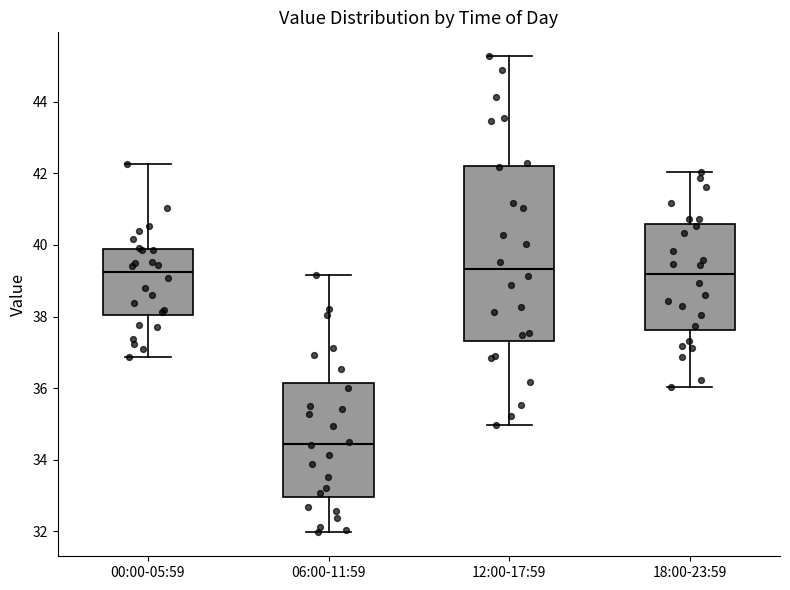

Reading left to right, transcribe this box plot: for each box, give where its median line is, the range the box spans, and where its two whiskers end, as read against the y-axis. The values are not printed on the chart, so give them approximately, as read against the axis.

00:00-05:59: median 39.2, box 38.0 to 39.8, whiskers 36.8 to 42.2
06:00-11:59: median 34.4, box 33.0 to 36.2, whiskers 32.0 to 39.2
12:00-17:59: median 39.4, box 37.4 to 42.2, whiskers 35.0 to 45.2
18:00-23:59: median 39.2, box 37.6 to 40.6, whiskers 36.0 to 42.0